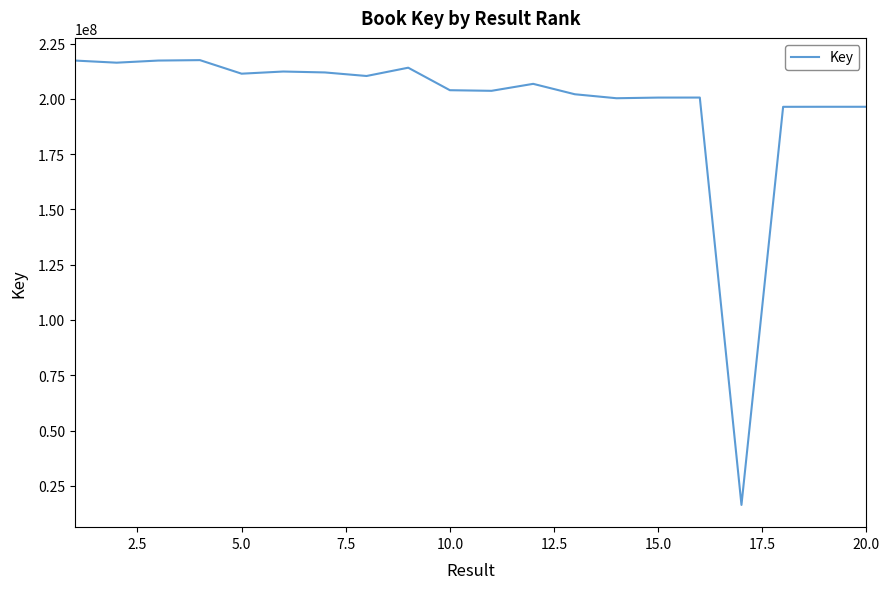

What is the greatest value displayed?

217547275